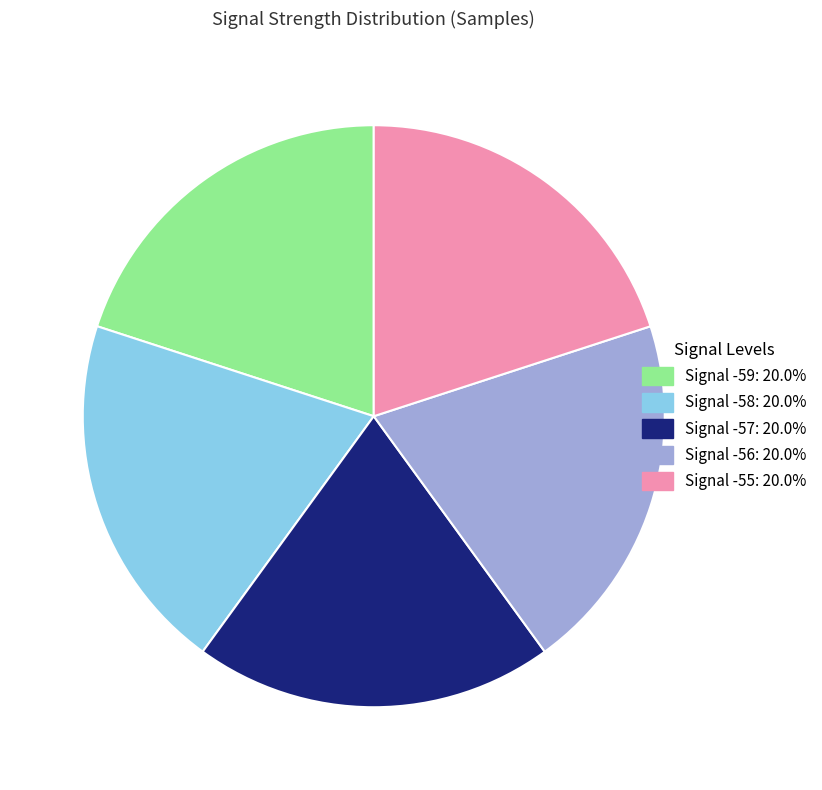

Is there any slice that represents more than half of the pie?

No